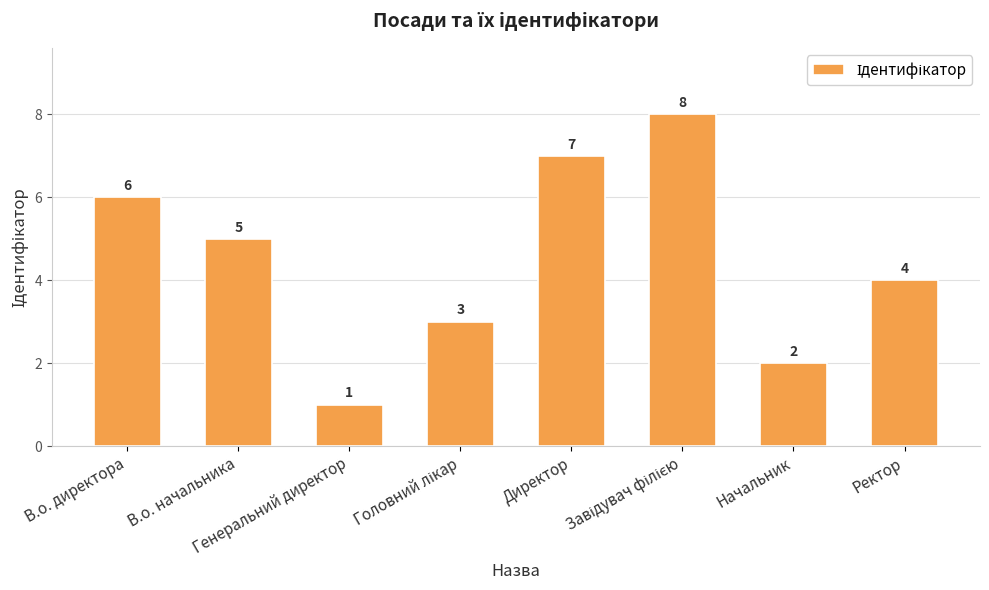

Approximately how many times larger is the value at В.о. директора compared to Начальник?

3.0